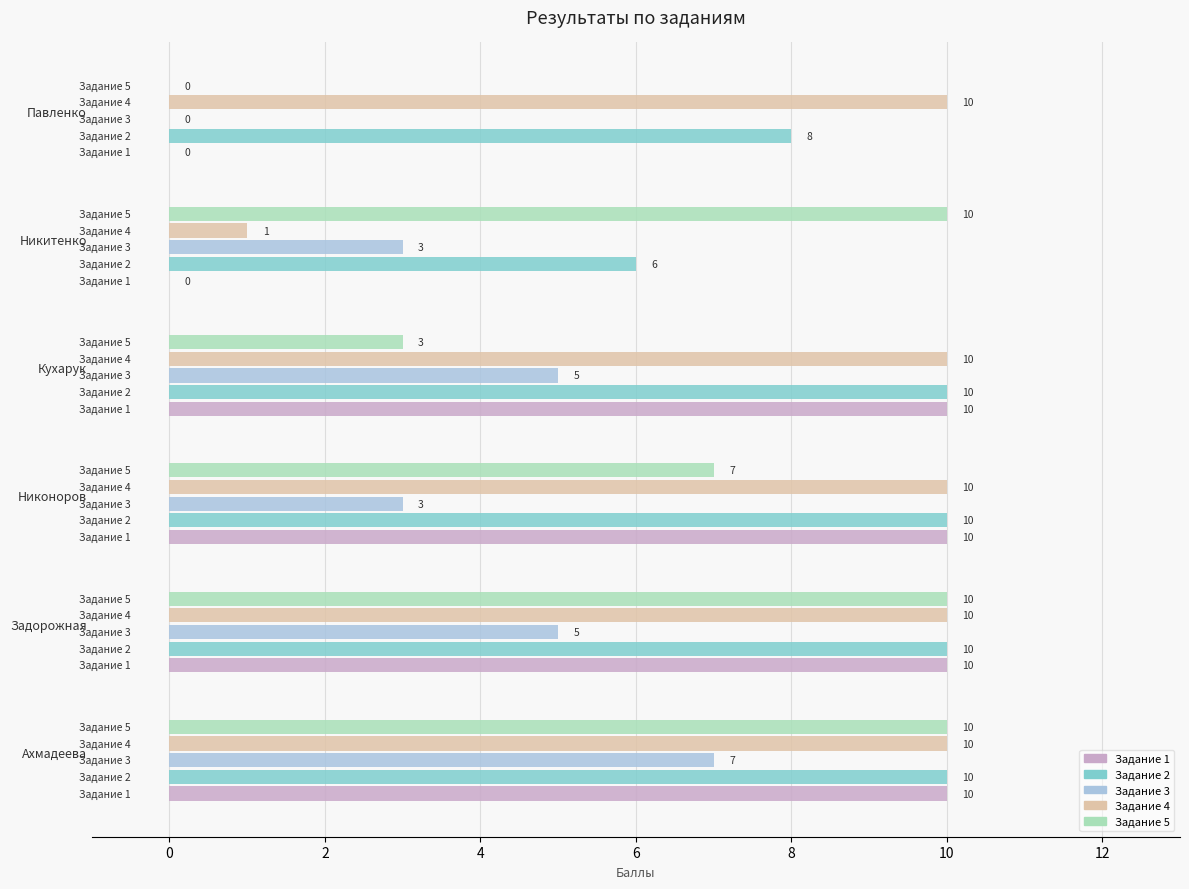

At which category is the sum across all series the highest?

Ахмадеева